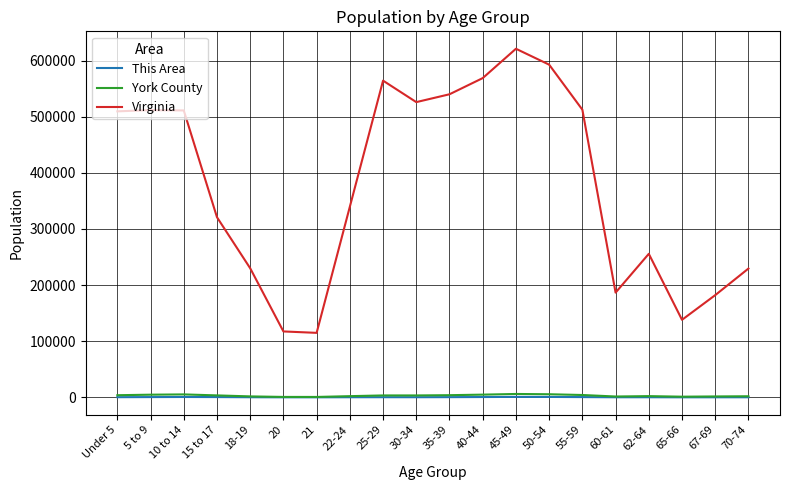

At which category does the chart reach its peak across all series?

45-49